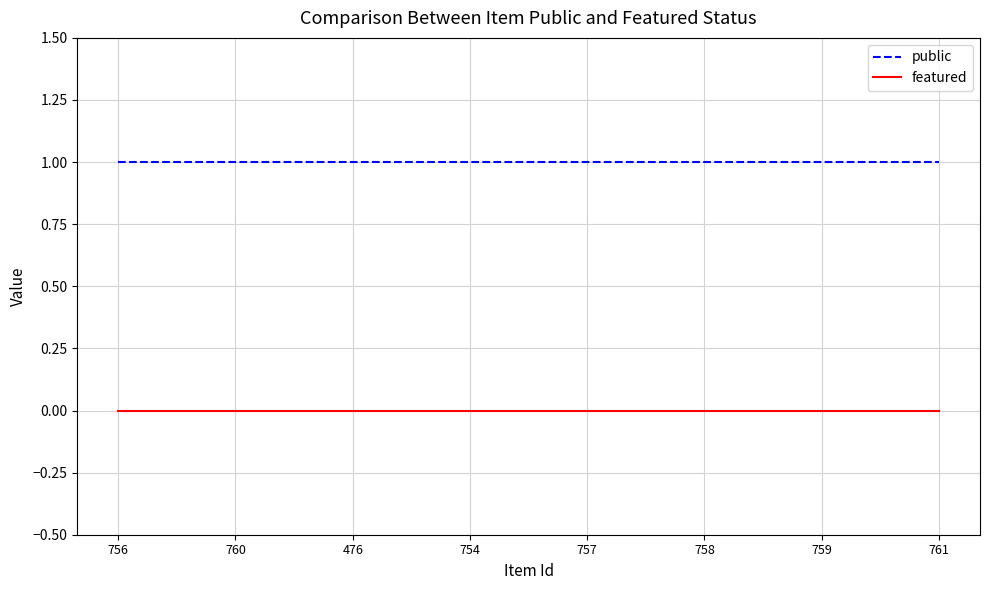

Is this an area chart (filled region under the line)?

No